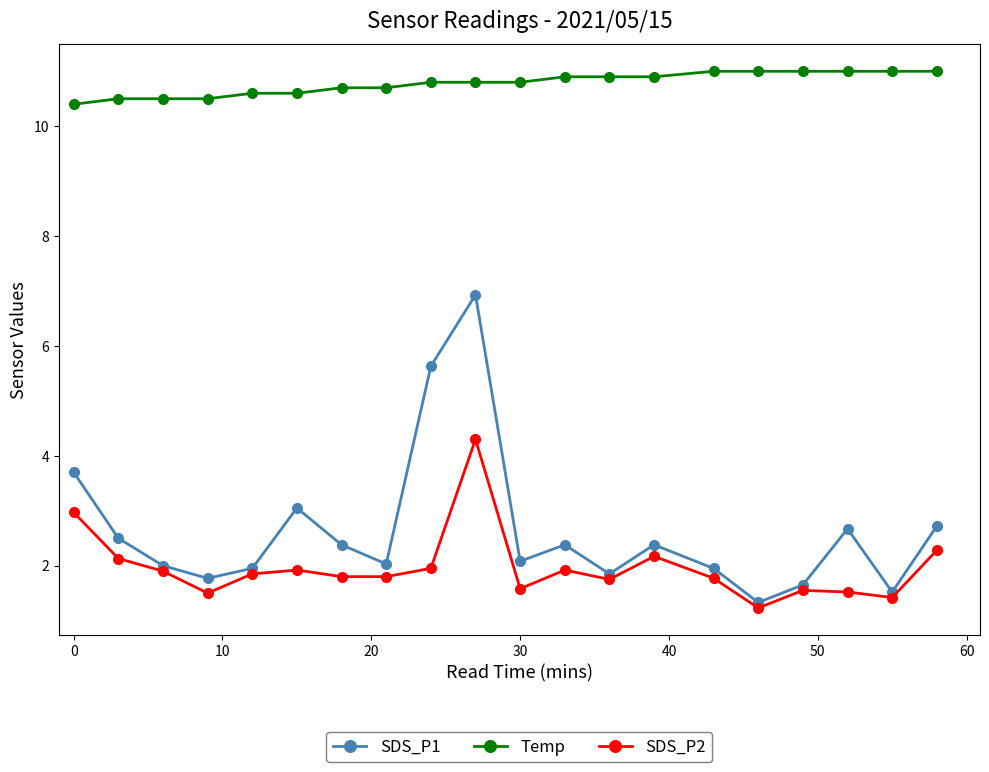

True or false: Temp and SDS_P1 intersect in this chart.

False